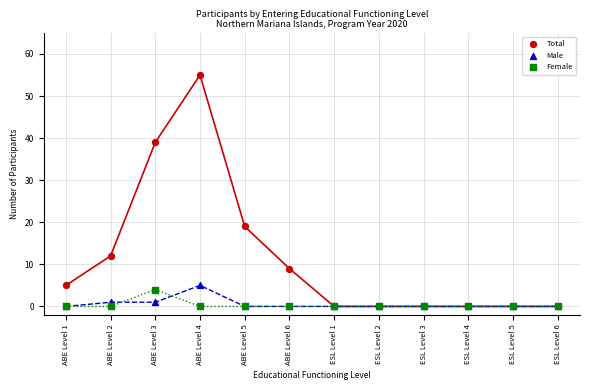

In the Total series, what Y value is closest to 27?

19